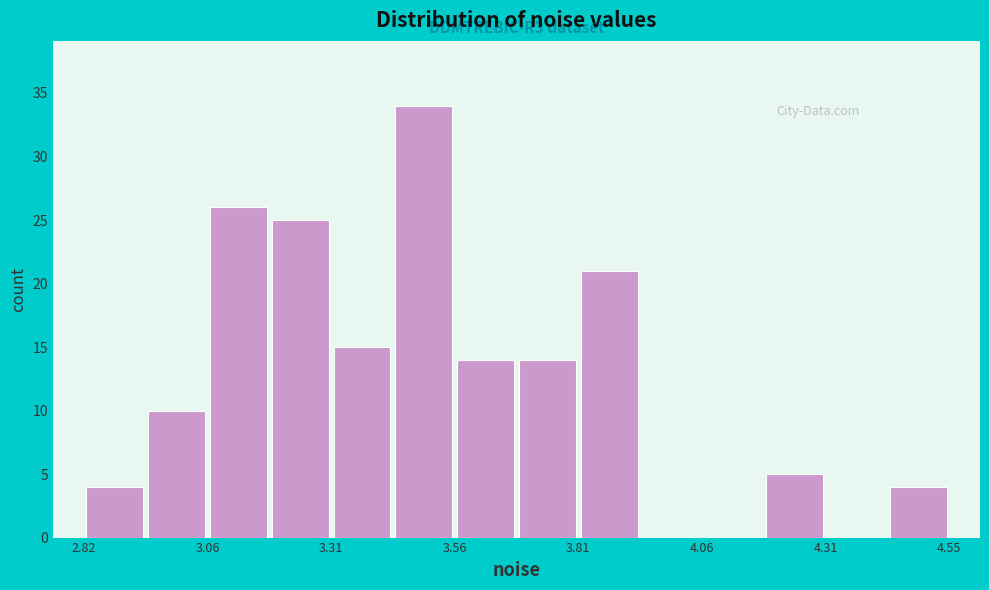

Read against the x-axis, roughly where is the centre of the tallest bar?

3.50